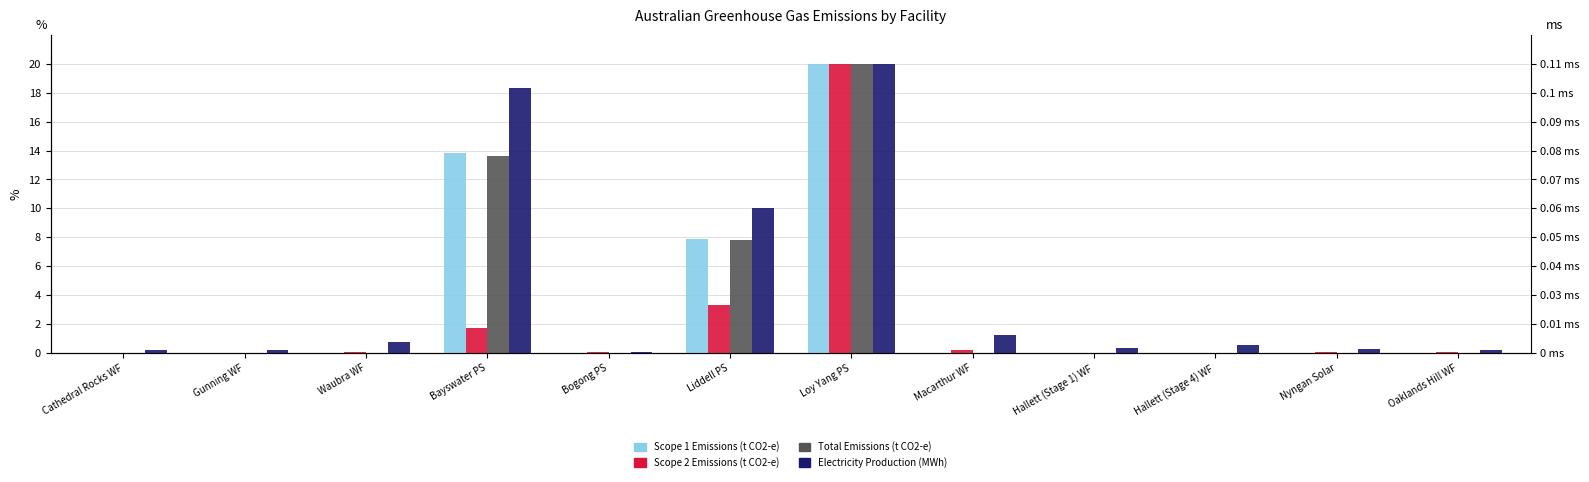

Is the value of Total Emissions (t CO2-e) at Cathedral Rocks WF greater than the value of Scope 2 Emissions (t CO2-e) at Nyngan Solar?

No